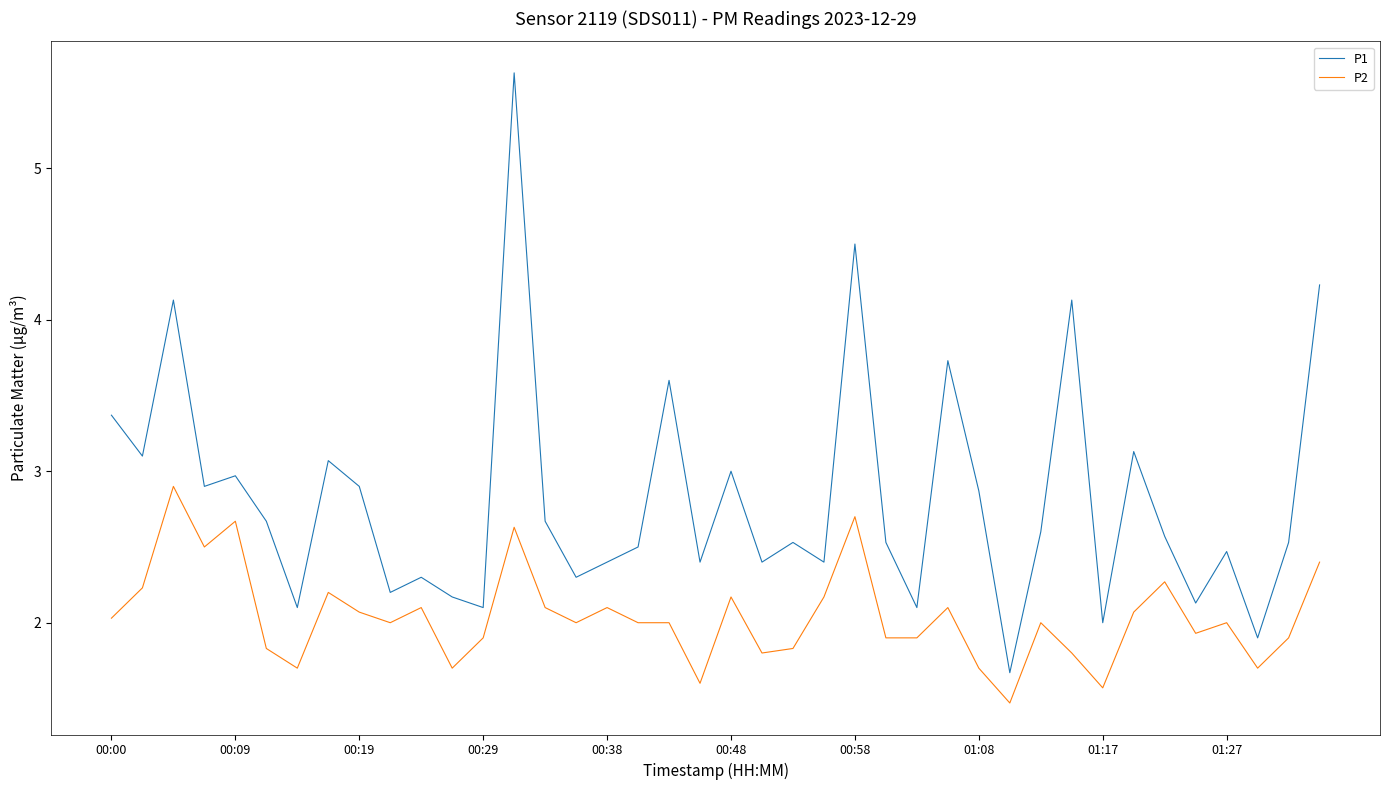

Rank the series by their maximum value, from highest to lowest.

P1, P2